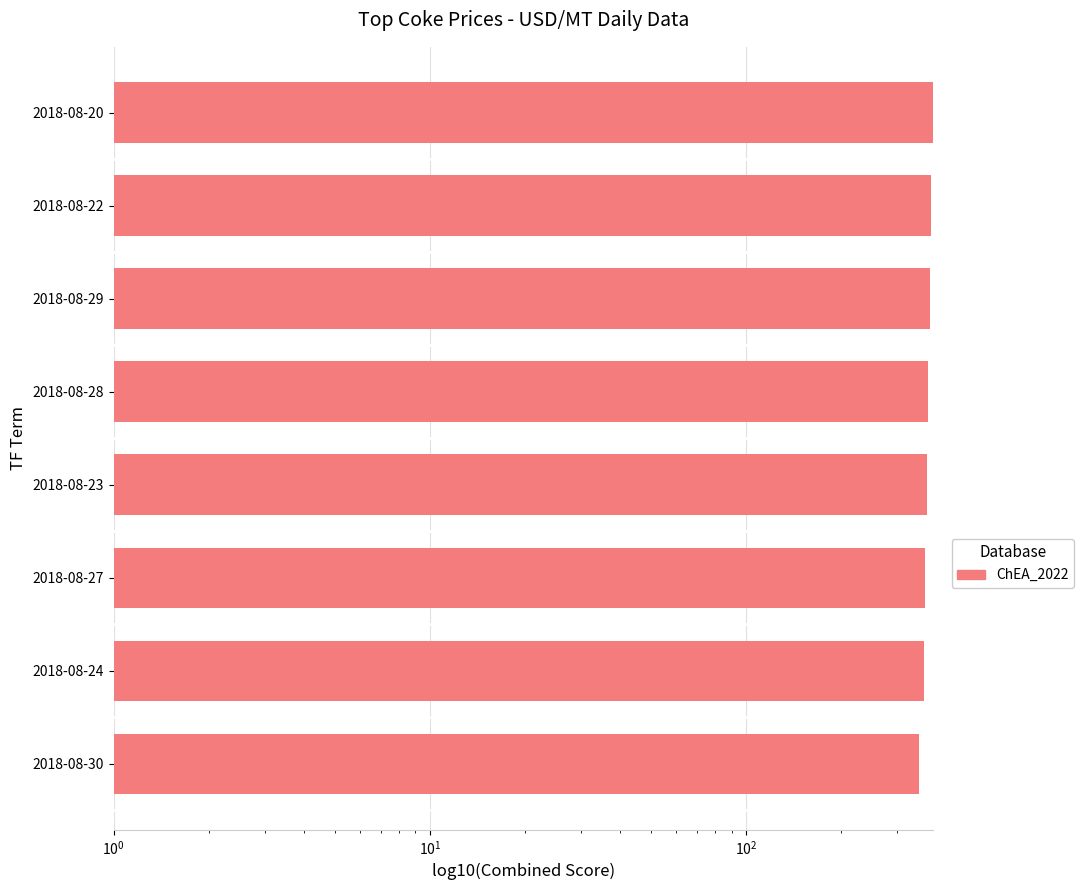

Does the chart contain stacked bars?

No